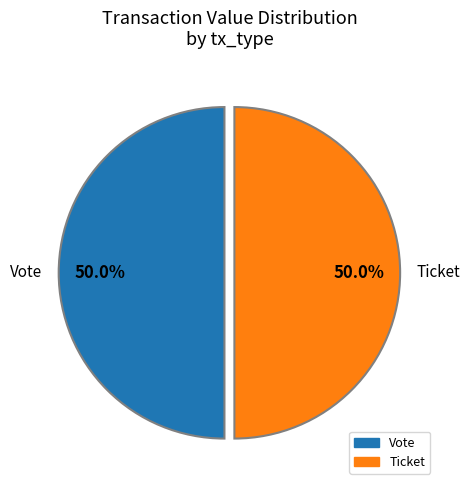

What is the ratio of the value at Ticket to the value at Vote?

1.0